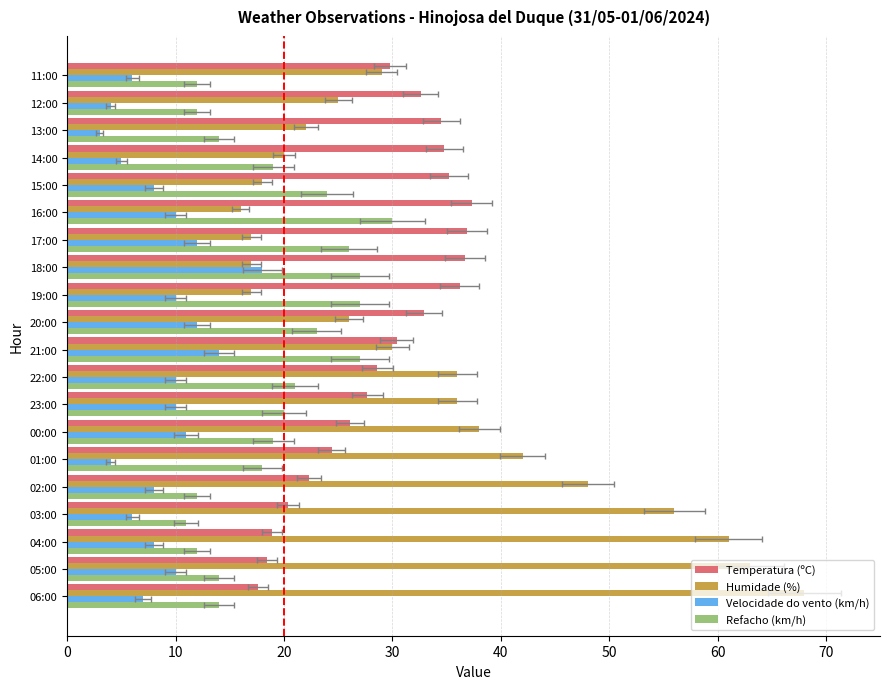

What is the difference between the second highest and second lowest values in the Humidade (%) series?

46.0